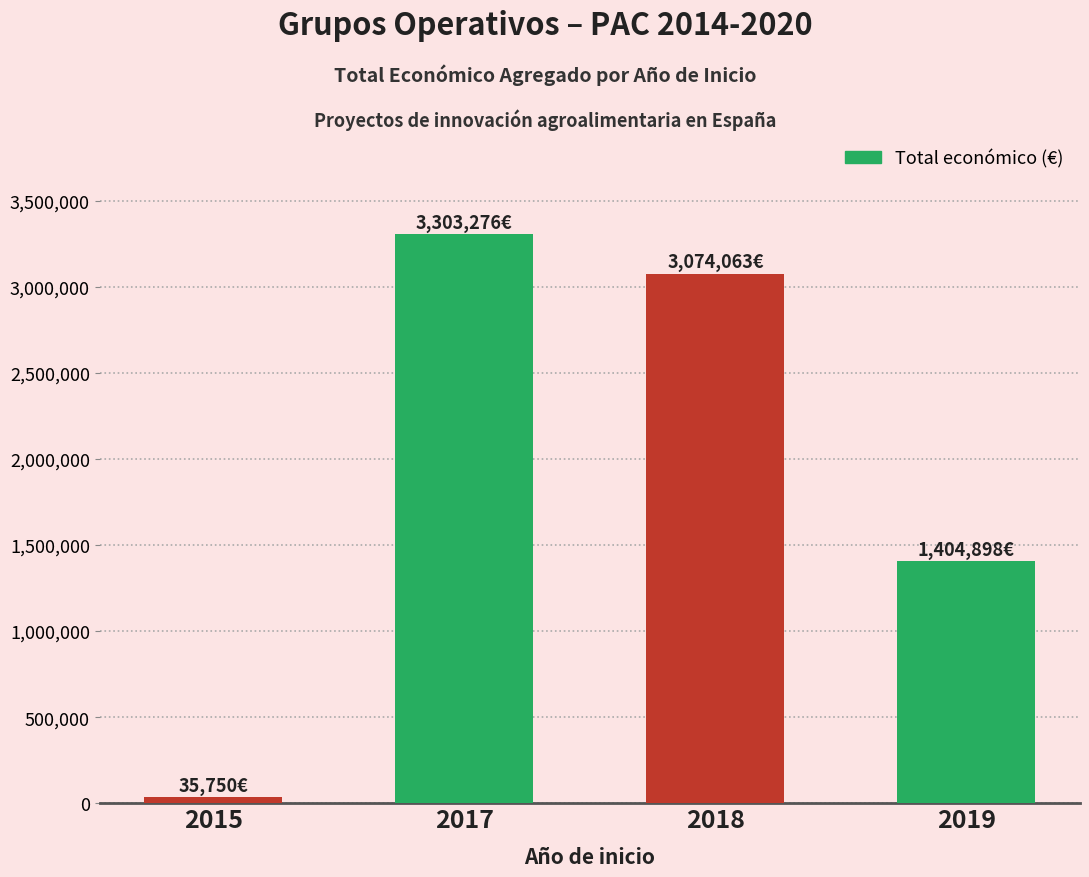

Are the bars grouped side by side (vs. stacked)?

No